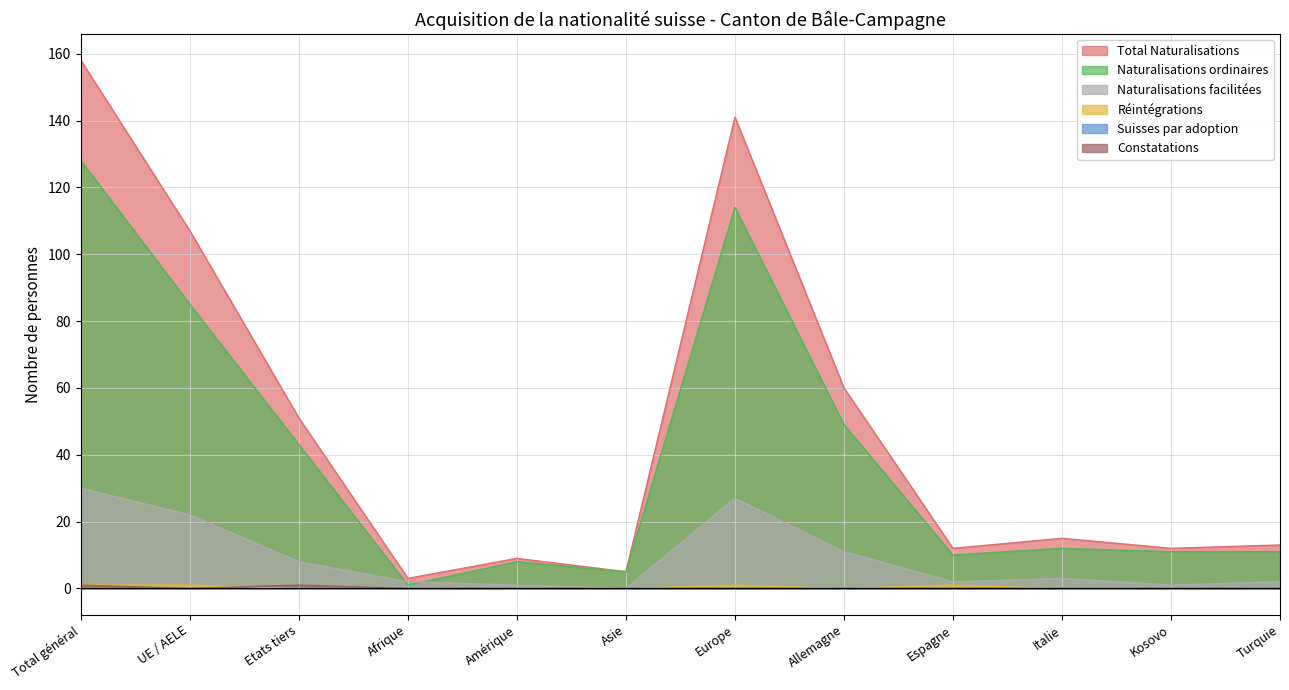

Between Asie and Turquie, which is larger?

Turquie